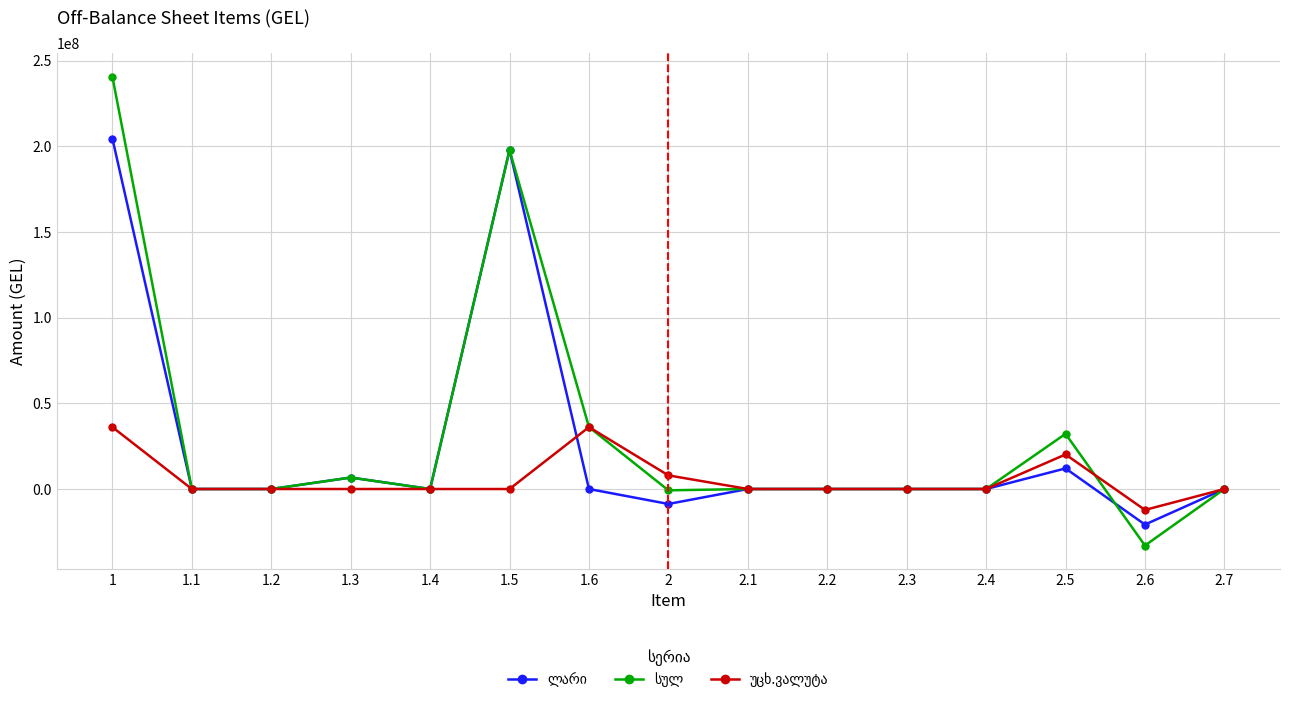

What is the total value across all series at 1?

481544227.3